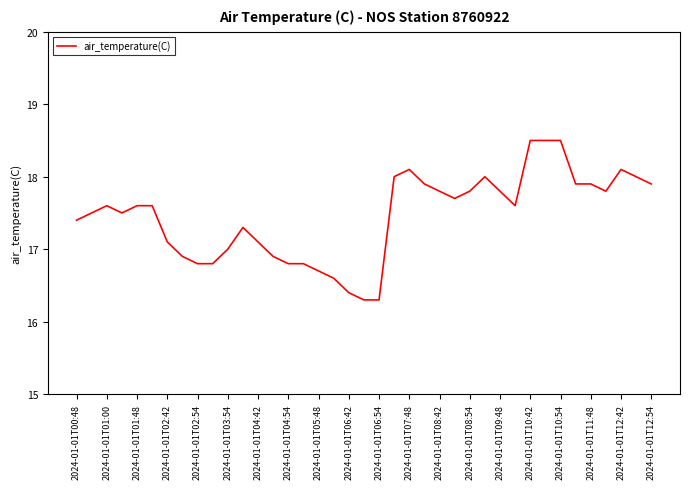

What is the minimum value shown in the chart?

16.3